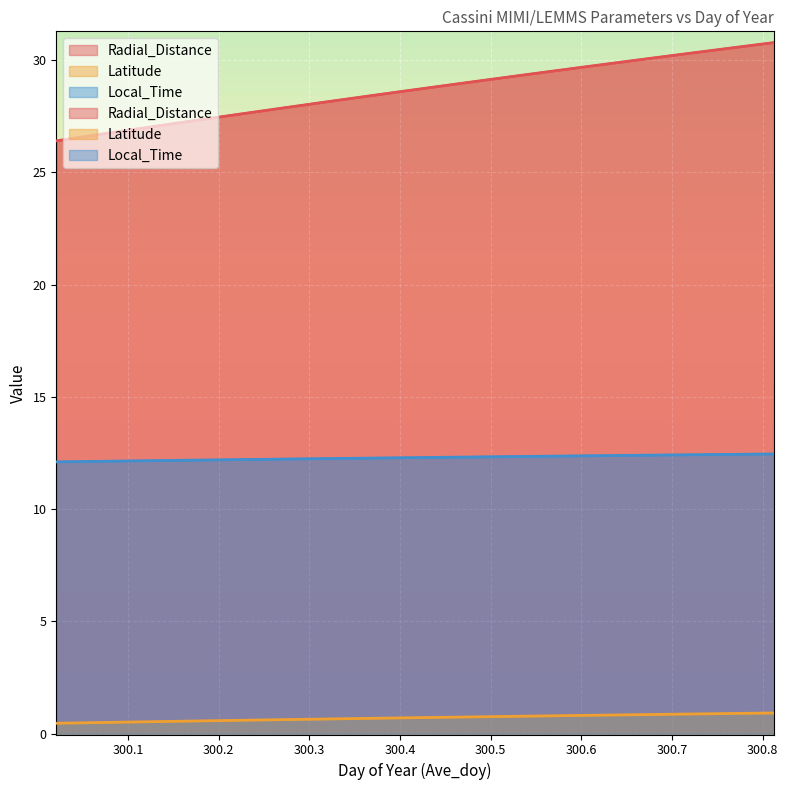

Which series has the widest spread of values?

Radial_Distance